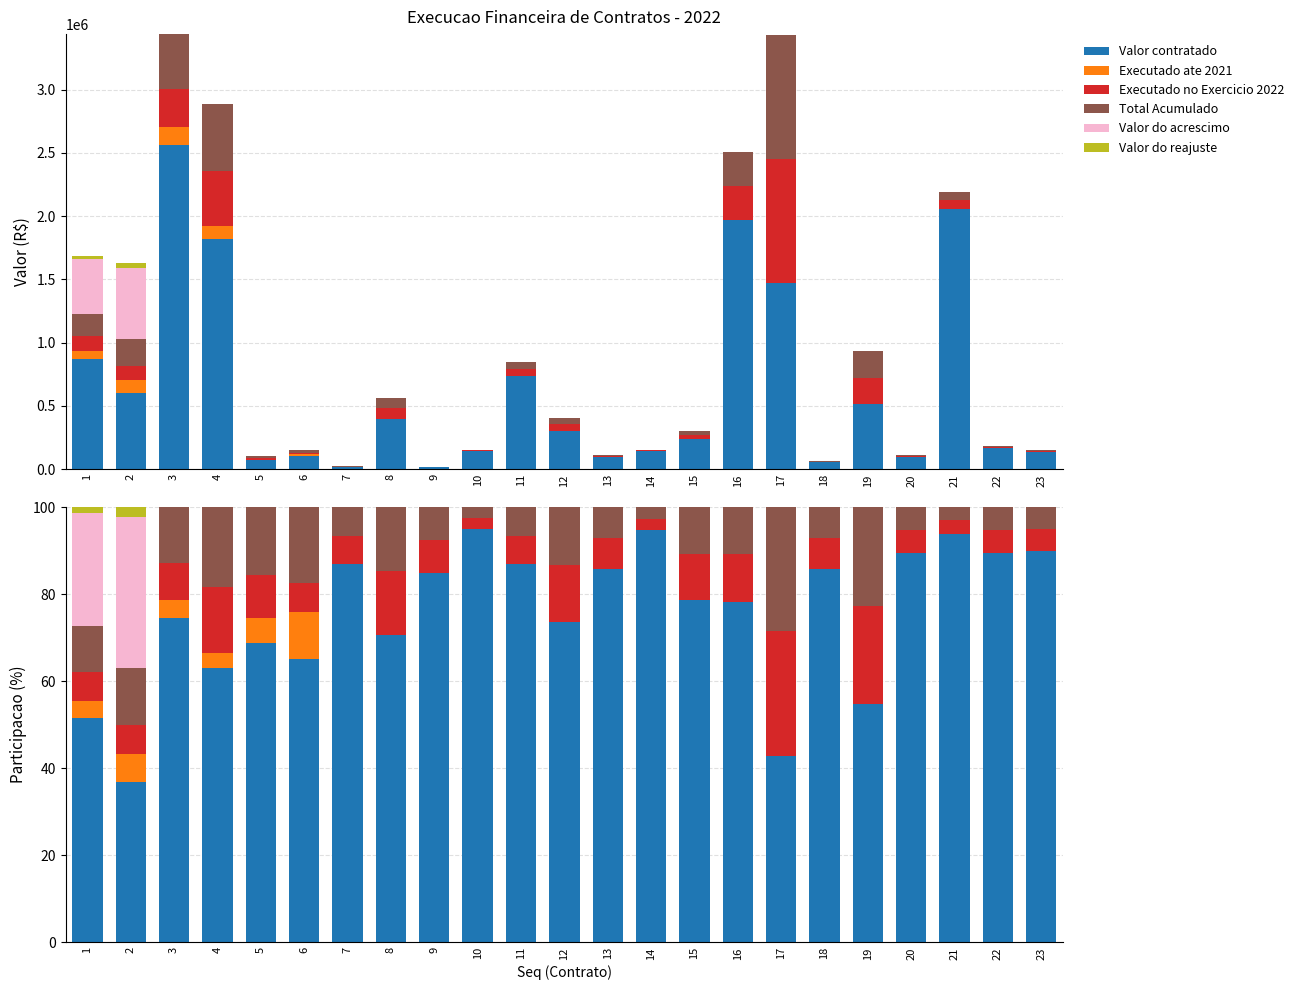

What are all the series names shown in the legend?

Valor contratado, Executado ate 2021, Executado no Exercicio 2022, Total Acumulado, Valor do acrescimo, Valor do reajuste